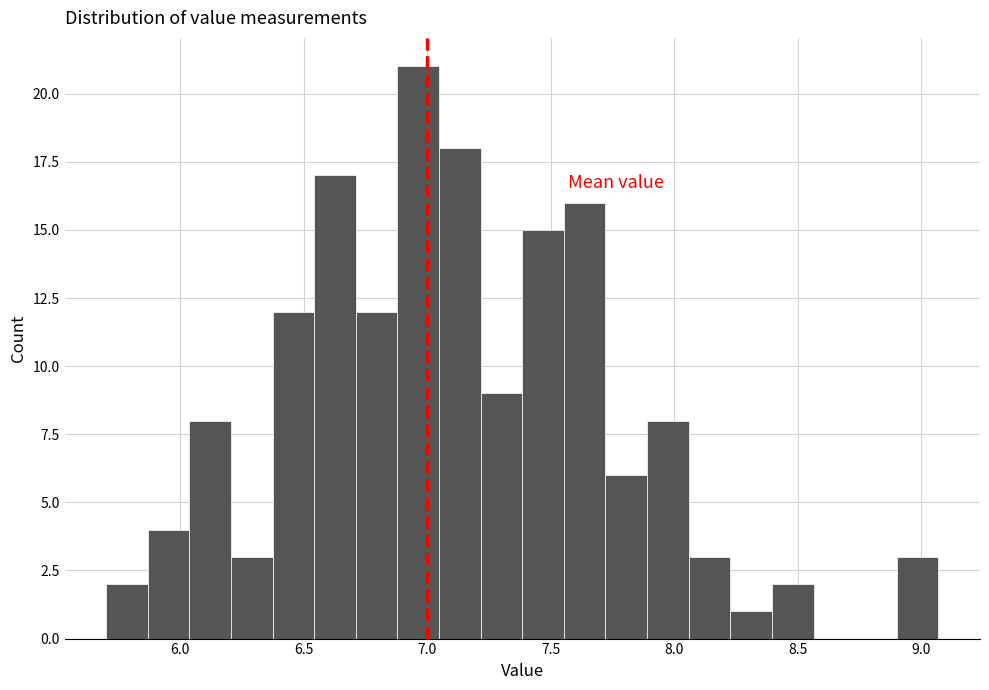

Around what value on the x-axis is the tallest bar? Give the approximate position of its centre, as read against the axis.

6.95